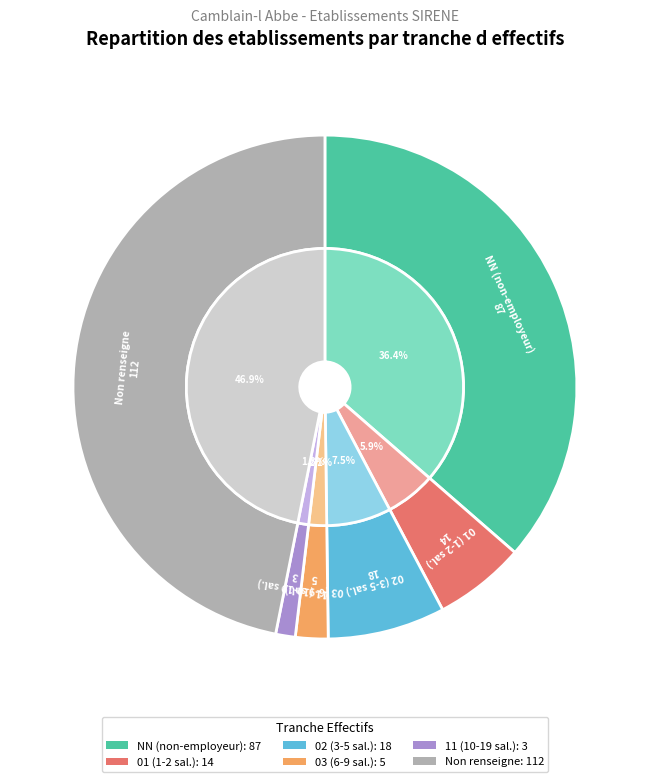

Does 03 represent more than half of the total?

No